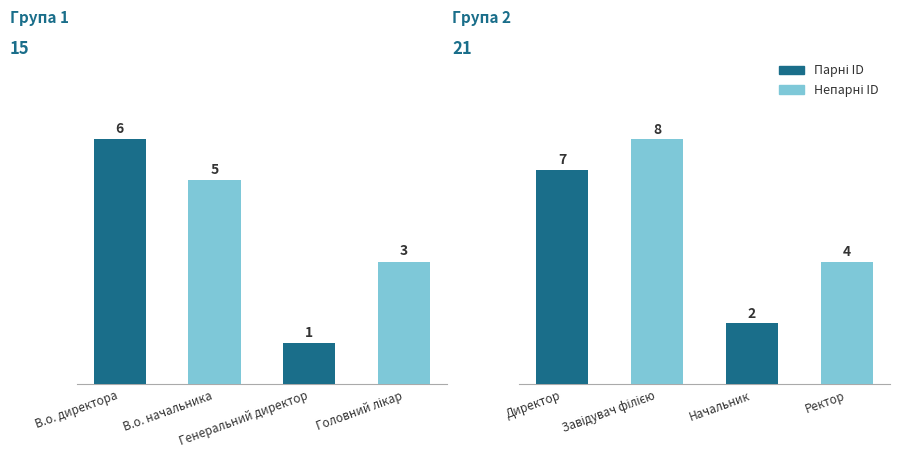

What position from the right is Директор?

4